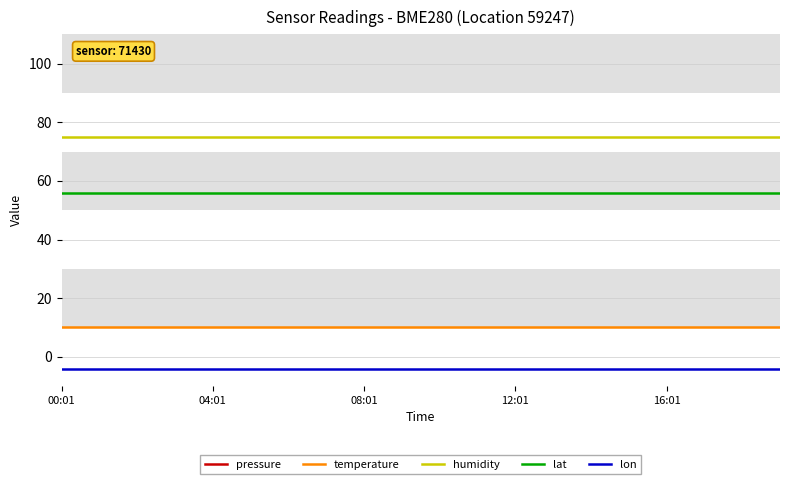

What is the highest value of the lat series?

56.0